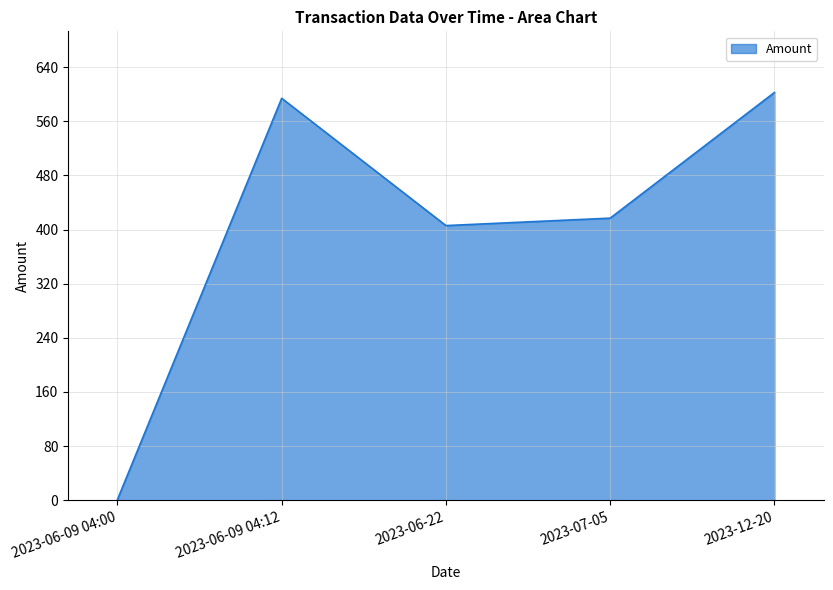

How many categories are shown in the chart?

5